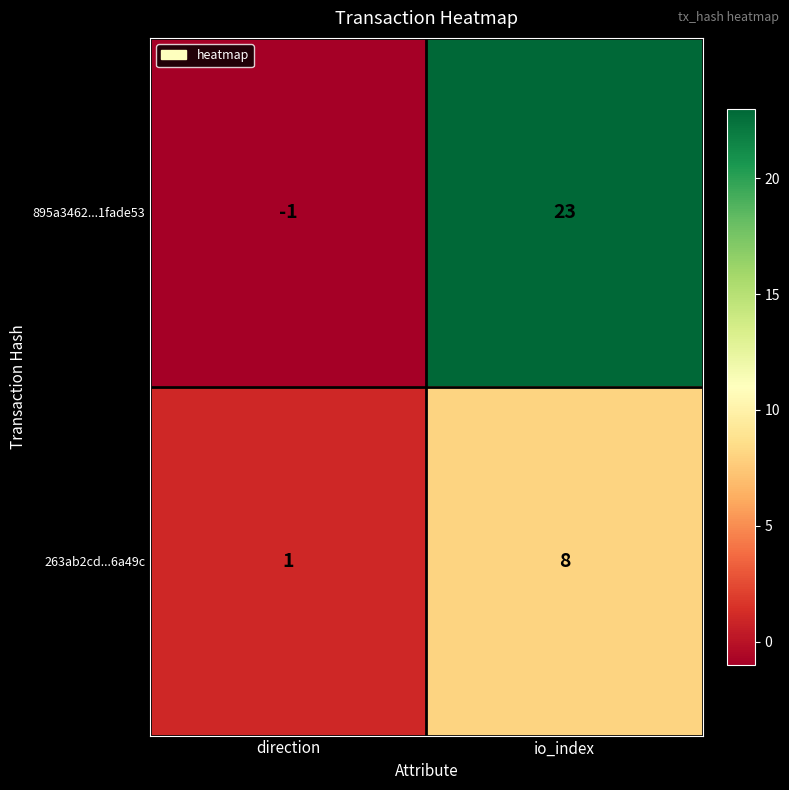

Reading right to left, extract all data points from this chart.

895a3462...1fade53: 23	-1
263ab2cd...6a49c: 8	1